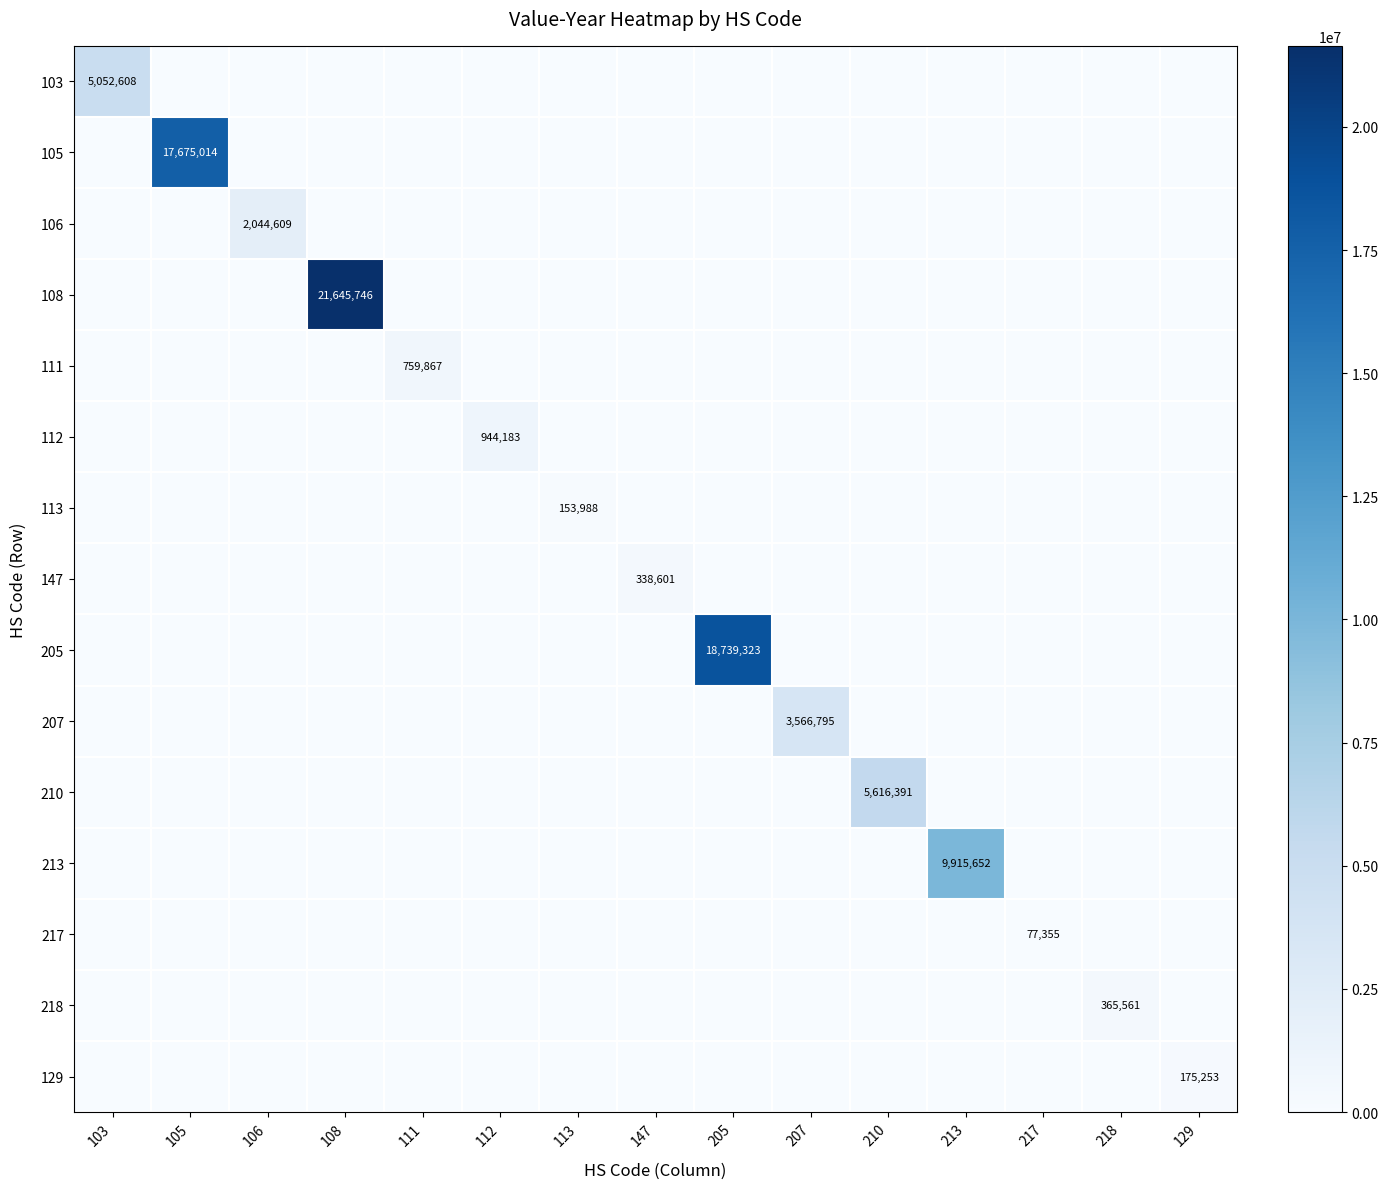

The 213 series shows 0 at 108. True or false?

True